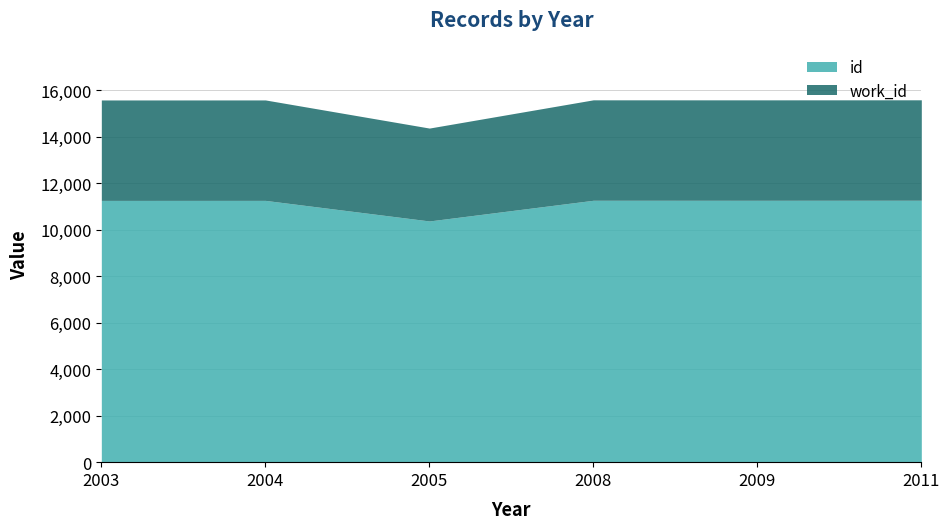

At which label does id reach its minimum?

2005